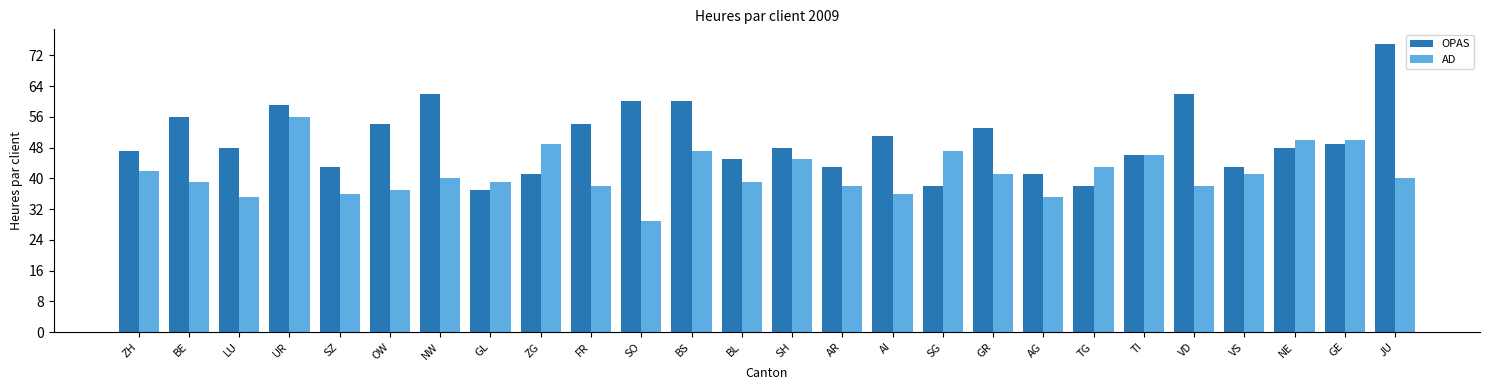

What is the label of the 12th bar from the right?

AR